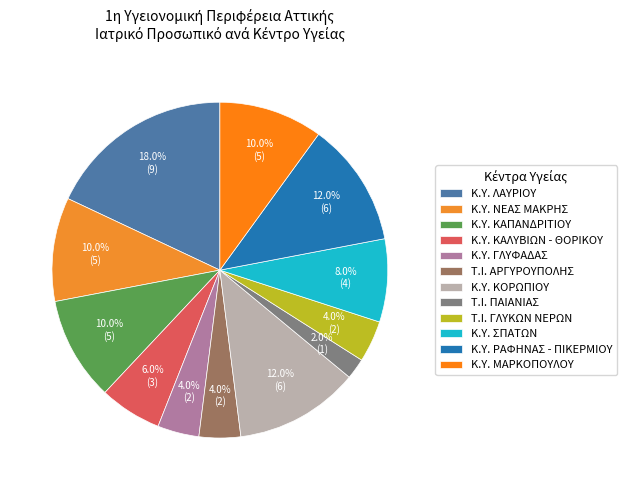

What is the smallest slice in the pie chart?

Τ.Ι. ΠΑΙΑΝΙΑΣ